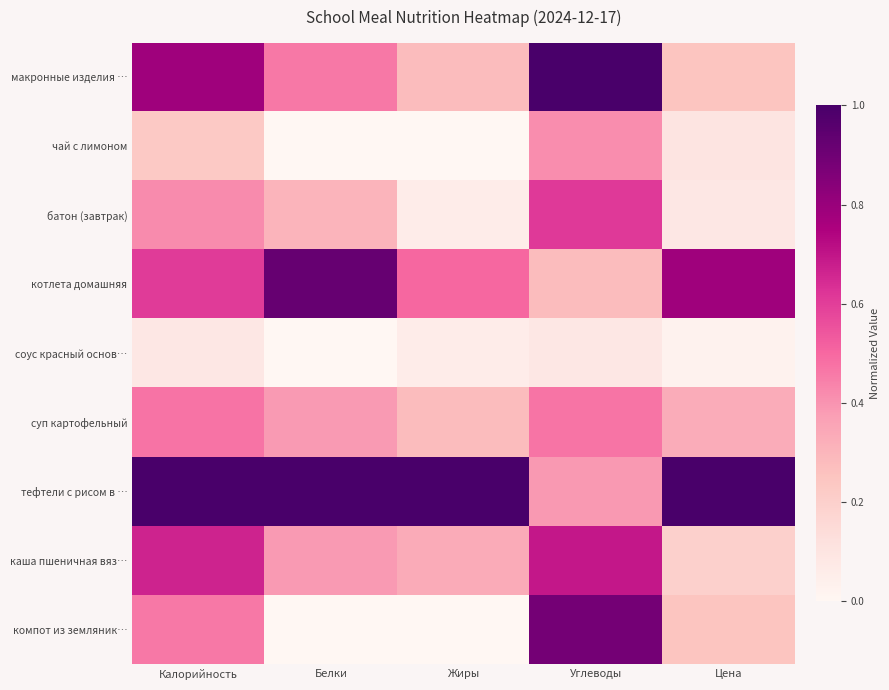

At Калорийность, list the series in order from smallest to largest.

соус красный основ…, чай с лимоном, батон (завтрак), компот из земляник…, суп картофельный, котлета домашняя, каша пшеничная вяз…, макронные изделия …, тефтели с рисом в …